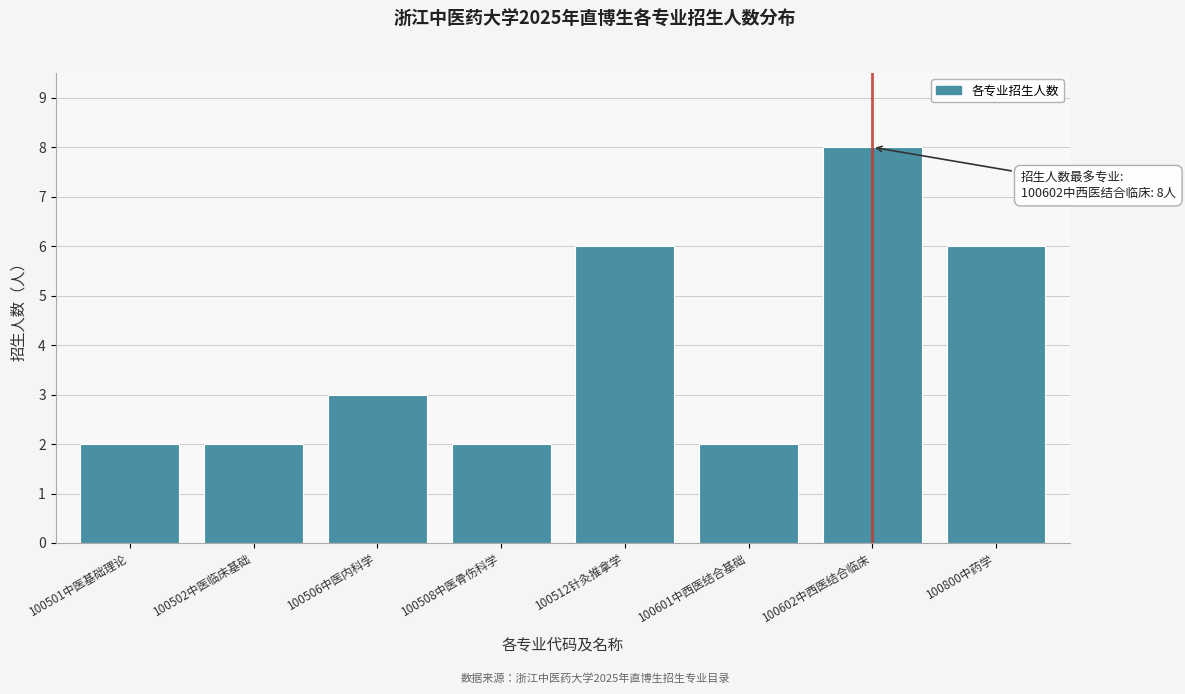

Reading left to right, extract all data points from this chart.

100501中医基础理论=2	100502中医临床基础=2	100506中医内科学=3	100508中医骨伤科学=2	100512针灸推拿学=6	100601中西医结合基础=2	100602中西医结合临床=8	100800中药学=6